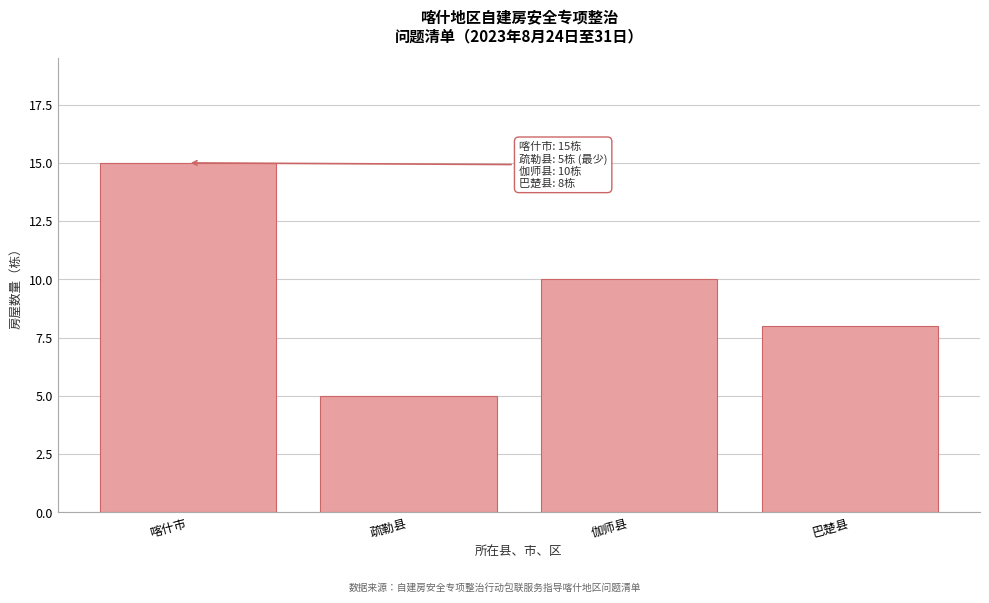

Reading left to right, what are all the values shown in this chart?

喀什市=15	疏勒县=5	伽师县=10	巴楚县=8